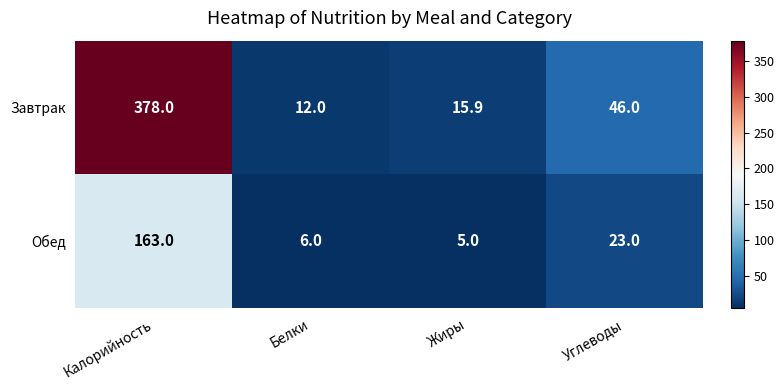

What is the difference between the highest and lowest values at Белки?

6.0